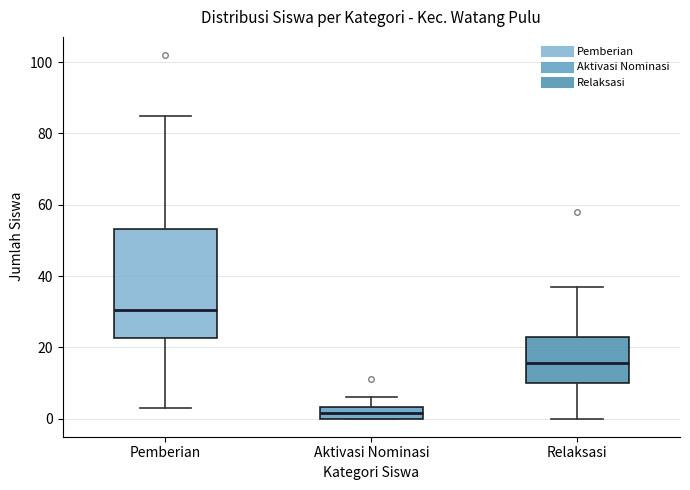

Reading left to right, transcribe this box plot: for each box, give where its median line is, the range the box spans, and where its two whiskers end, as read against the y-axis. The values are not printed on the chart, so give them approximately, as read against the axis.

Pemberian: median 30, box 22 to 54, whiskers 4 to 86
Aktivasi Nominasi: median 2, box 0 to 4, whiskers 0 to 6
Relaksasi: median 16, box 10 to 24, whiskers 0 to 38